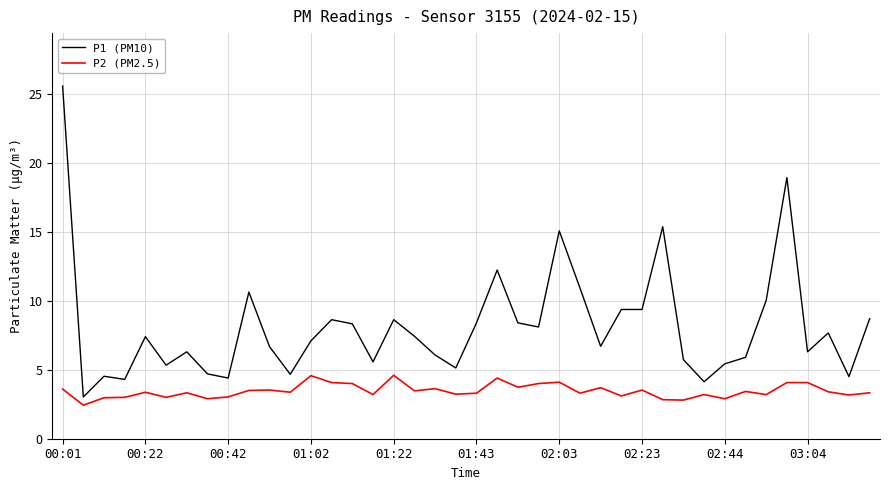

What is the maximum value for P2 (PM2.5)?

4.6